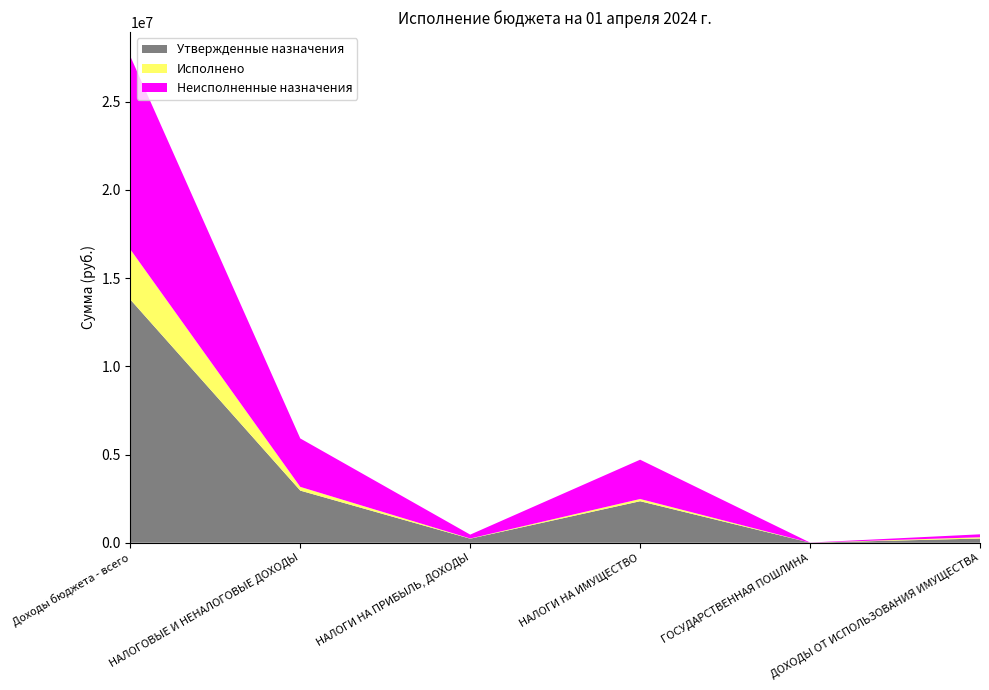

Reading left to right, what are all the values shown in this chart?

Утвержденные назначения: 13783100.0	2955700.0	230200.0	2353500.0	5200.0	239000.0
Исполнено: 2842451.5	210919.7	11346.8	125777.8	0.0	71695.1
Неисполненные назначения: 10940648.5	2744780.3	218853.2	2227722.2	5200.0	167304.9